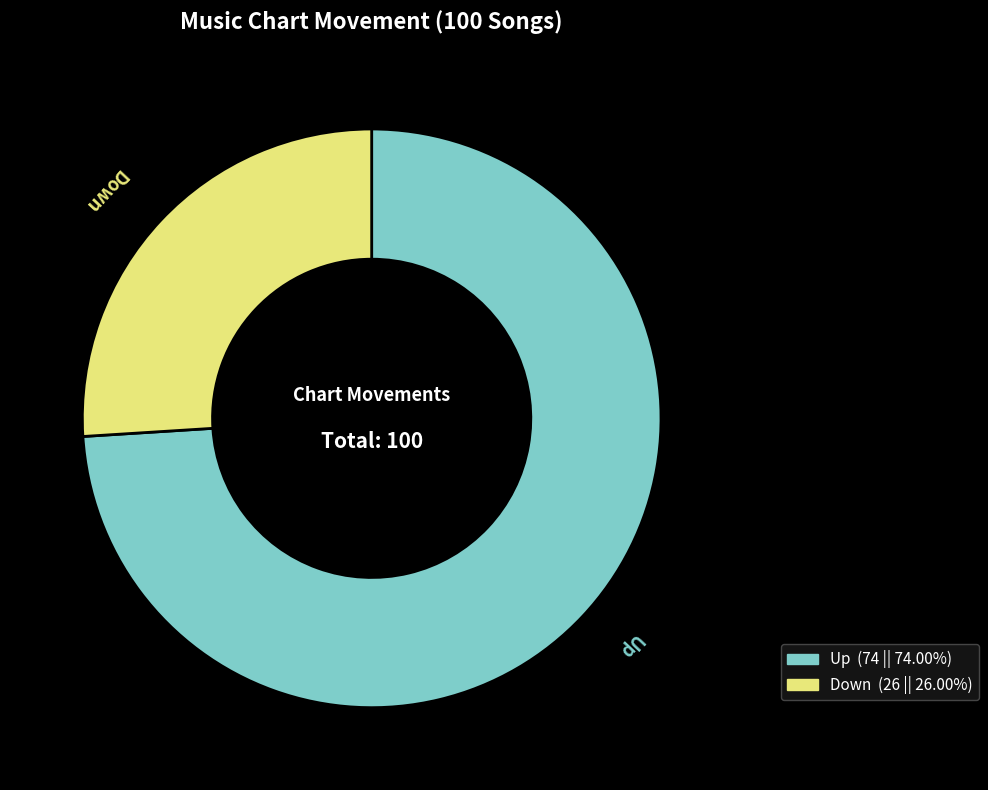

Is there any slice that represents more than half of the pie?

Yes